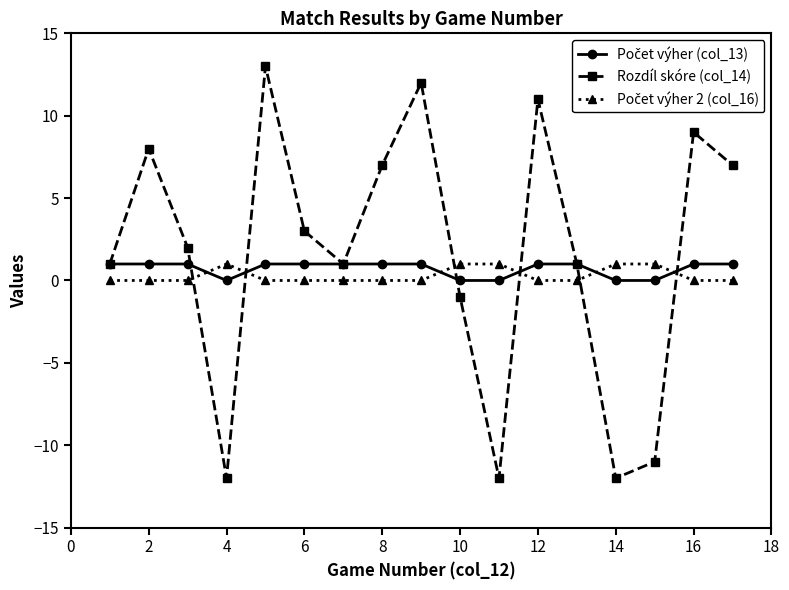

True or false: Rozdíl skóre (col_14) has more than 0 points higher than both neighbors.

True